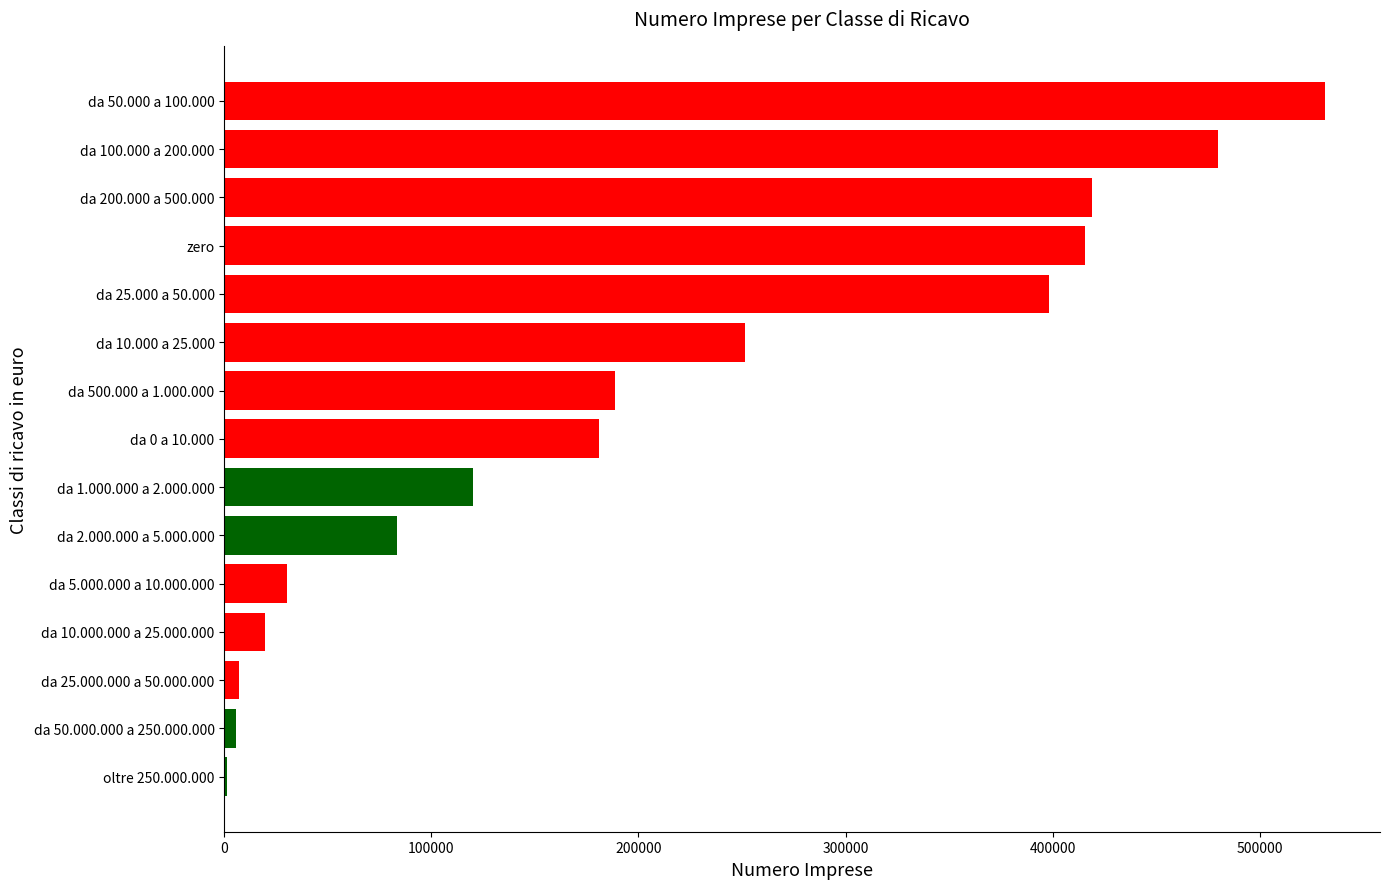

What is the sum of all values?

3132450